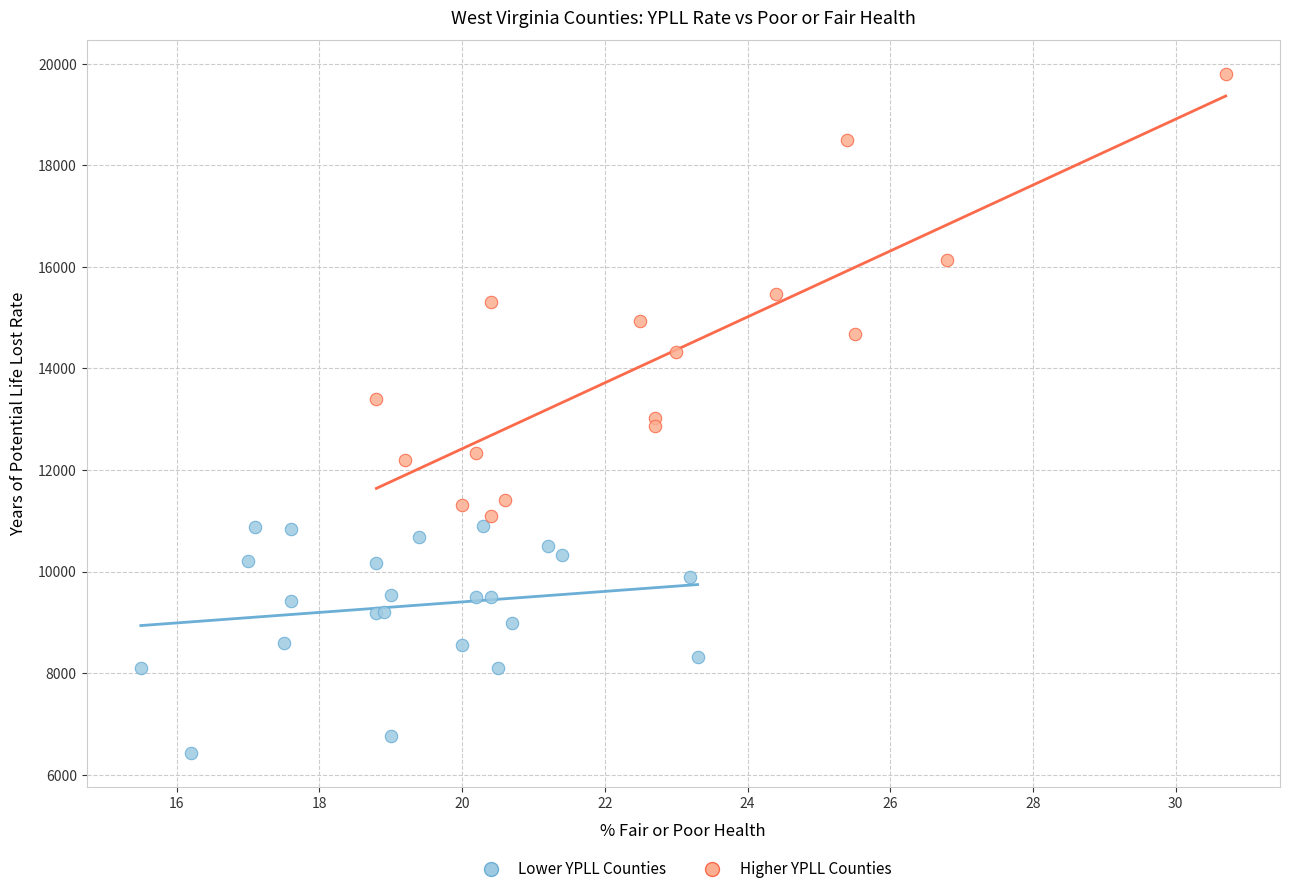

Which series has the largest Y range (max minus min)?

Higher YPLL Counties